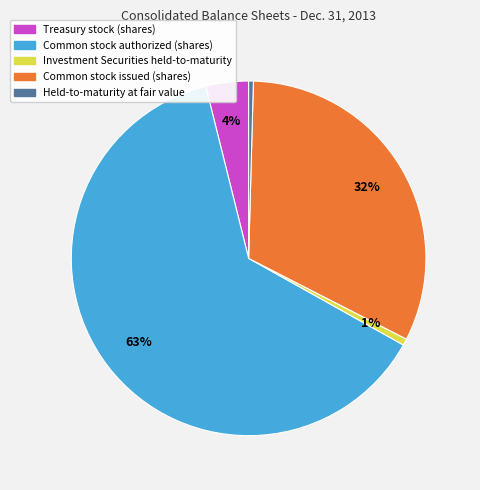

True or false: Investment Securities held-to-maturity accounts for 1% of the total.

True